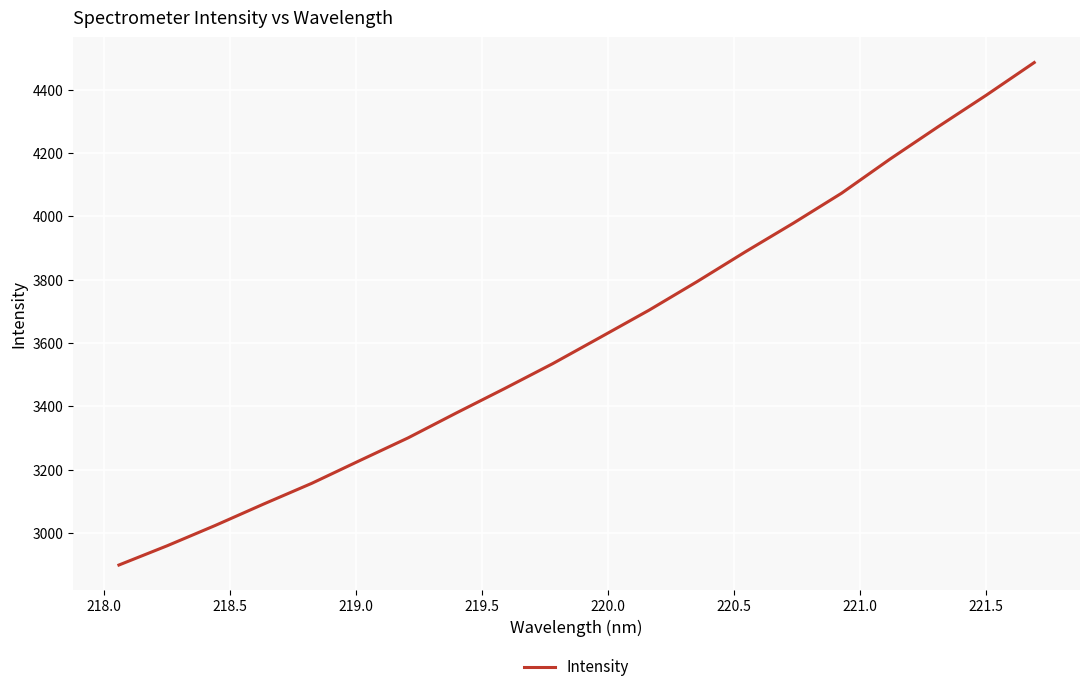

What is the maximum value shown in the chart?

4485.9